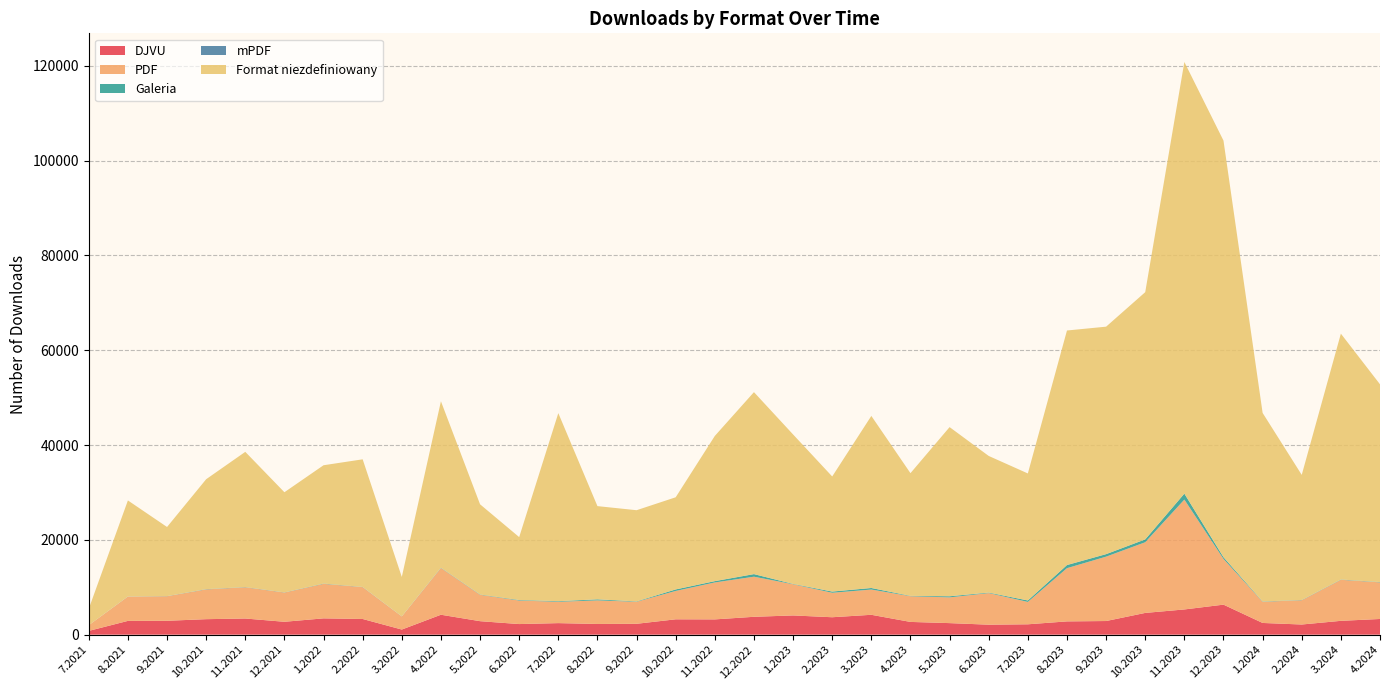

Reading left to right, what are all the values shown in this chart?

DJVU: 794	2905	2926	3266	3405	2716	3437	3305	1078	4202	2844	2235	2434	2255	2292	3237	3219	3768	4053	3674	4190	2687	2434	2104	2185	2798	2875	4587	5318	6331	2469	2141	2915	3307
PDF: 1204	5120	5177	6278	6586	6164	7278	6720	2760	9850	5566	4960	4504	4972	4645	5982	7793	8456	6582	5160	5324	5421	5429	6668	4720	11226	13580	14905	23172	9636	4466	5124	8657	7723
Galeria: 3	20	27	44	39	32	56	34	19	56	64	102	119	221	76	320	274	544	63	250	329	64	224	103	303	649	524	603	1262	364	58	47	54	63
mPDF: 2	7	7	15	13	10	9	7	4	13	4	10	10	4	3	1	10	6	11	11	2	11	21	4	8	22	12	4	2	22	8	7	9	3
Format niezdefiniowany: 3461	20259	14574	23183	28517	21119	24954	26918	8313	35108	19019	13269	39659	19660	19234	19438	30620	38381	31520	24270	36293	25880	35670	28815	26788	49462	47973	52143	91044	87859	39770	26383	51857	41710